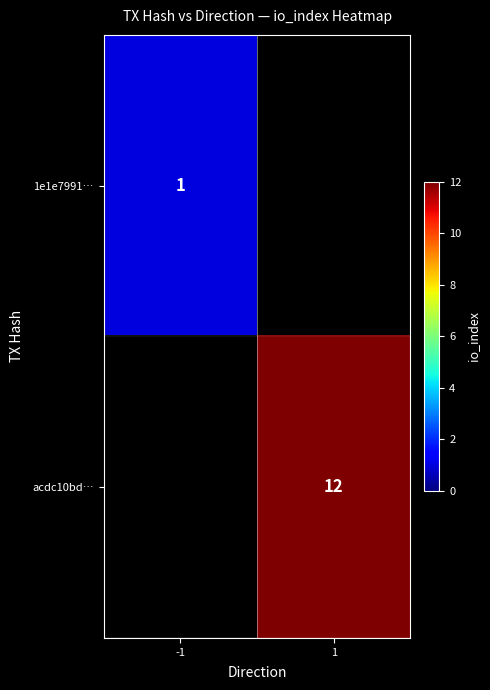

At how many categories does at least one series exceed 3?

1